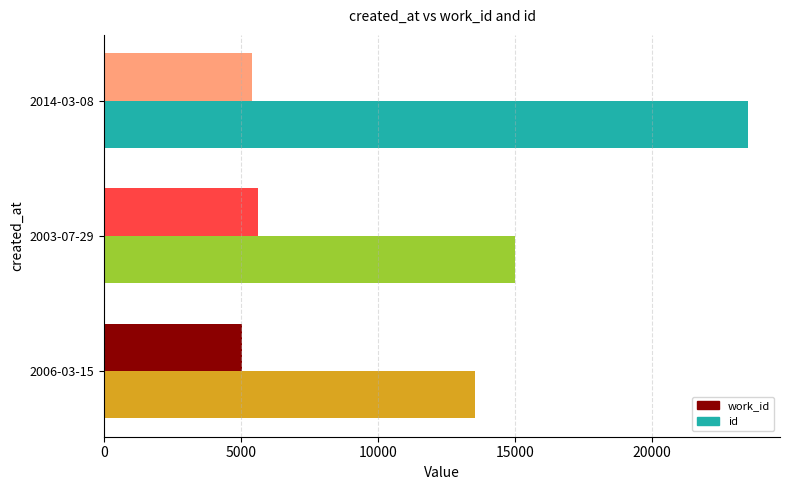

What is the sum of the work_id values at 2006-03-15 and 2014-03-08?

10445